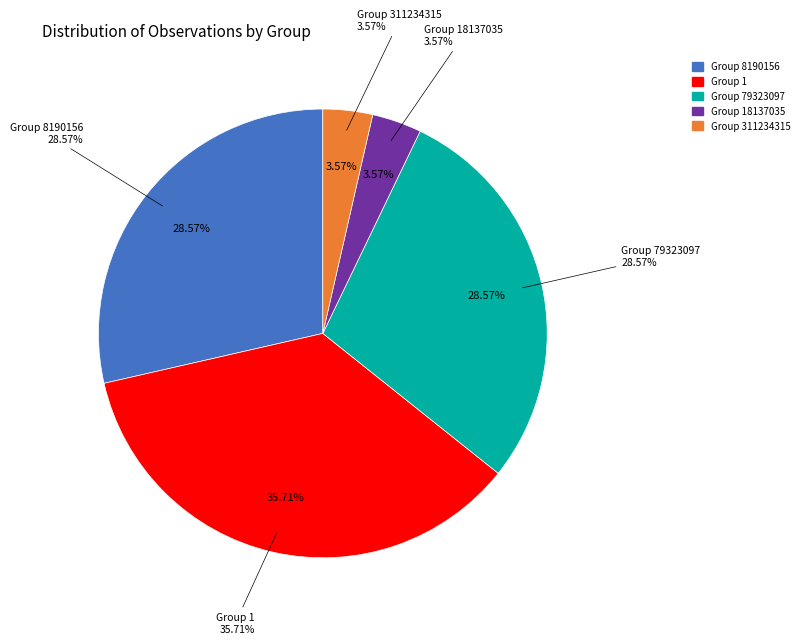

What percentage is the Group 8190156 slice, to the nearest percent?

29%